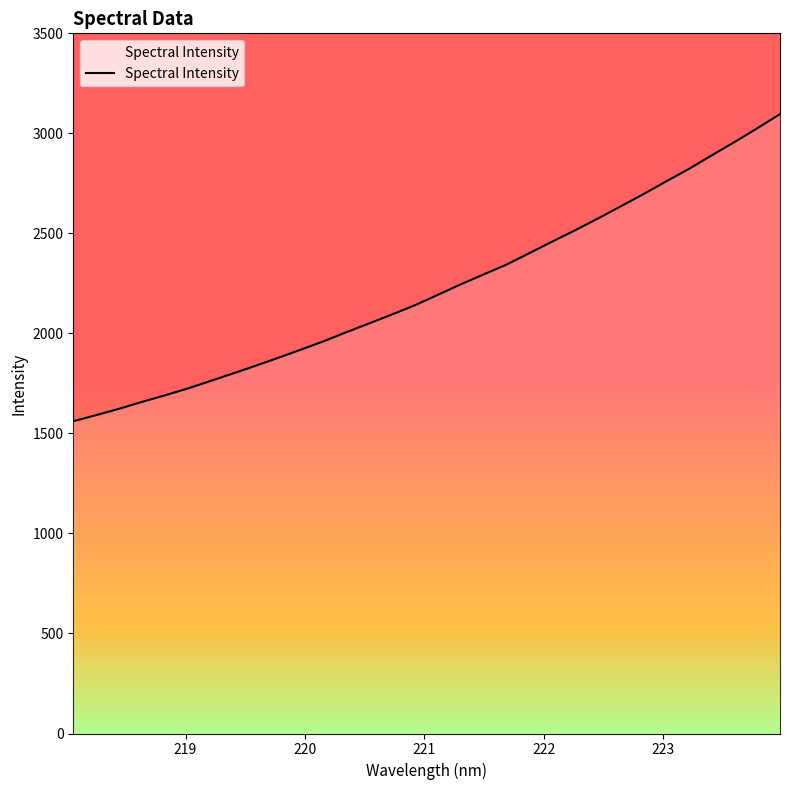

Does the chart display data point markers on the line(s)?

No